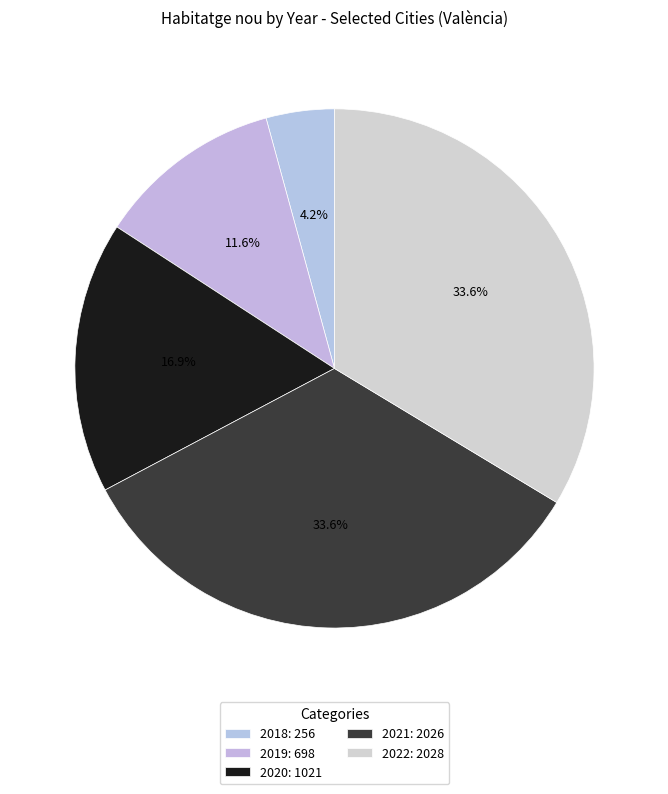

True or false: 2019 accounts for 12% of the total.

True